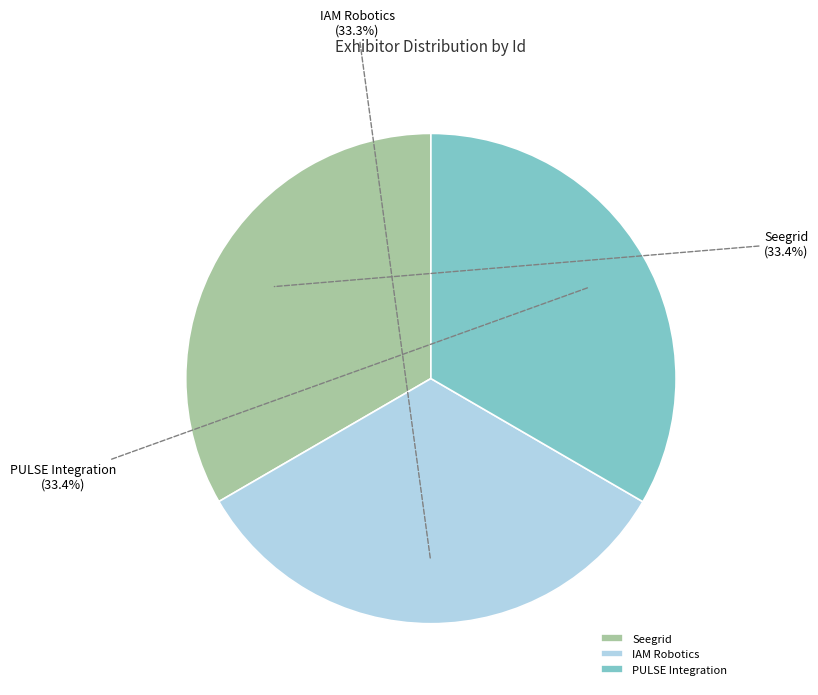

Count the number of slices in the pie.

3